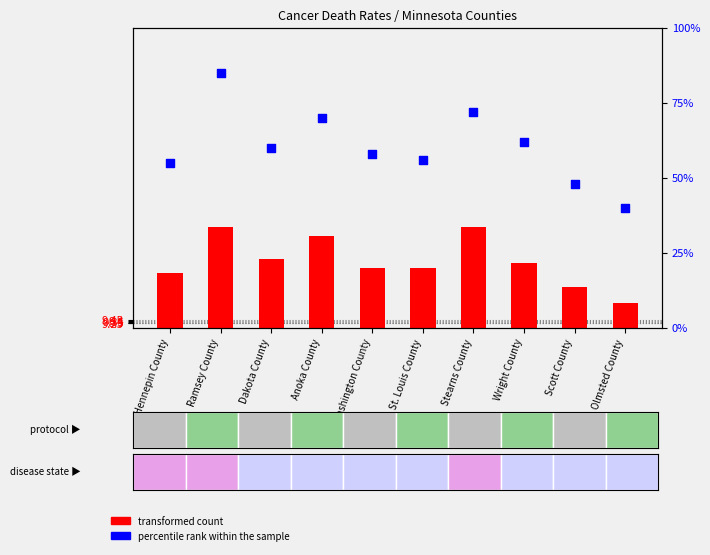

Between Olmsted County and Anoka County, which is larger?

Anoka County